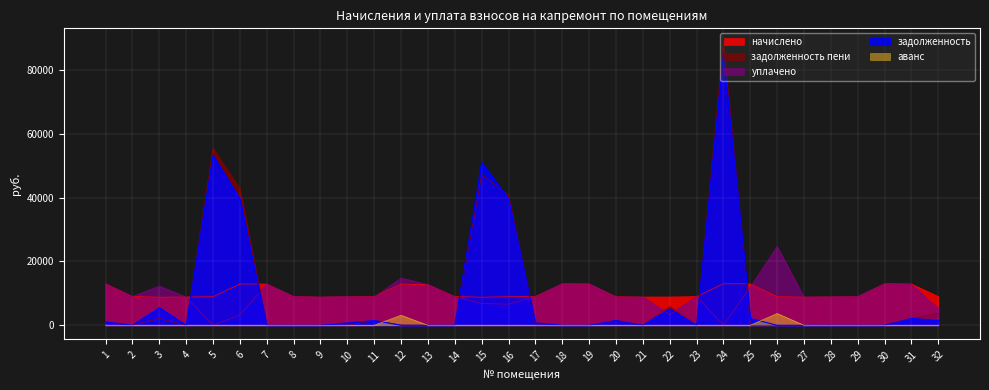

How many lines are shown in the chart?

5